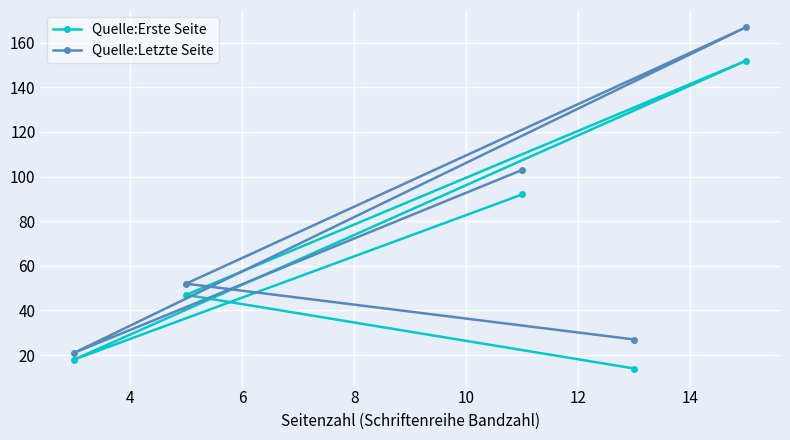

What is the value of the Quelle:Letzte Seite point at the 2nd from the left?

52